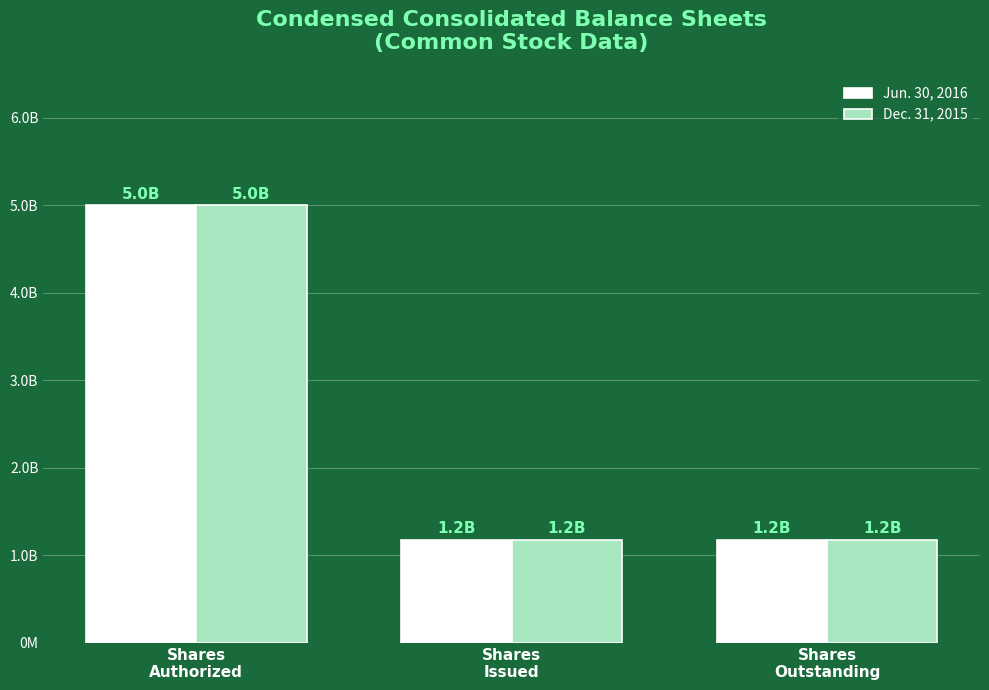

Does the chart contain any negative values?

No